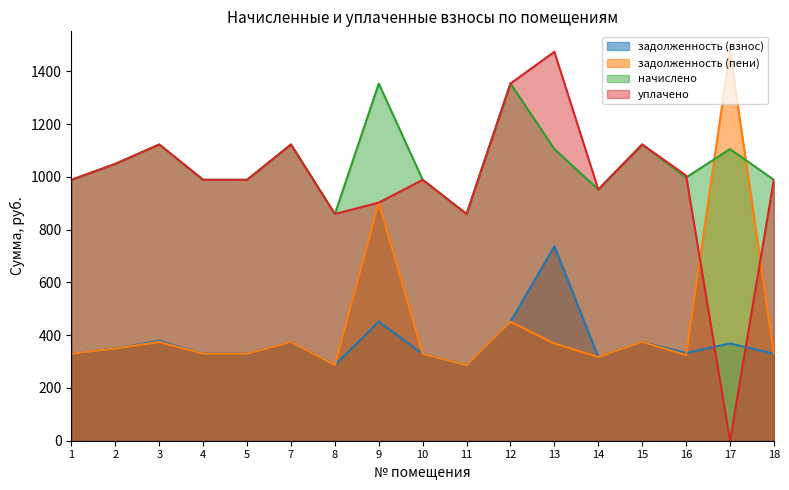

Where is the first local maximum for задолженность (пени)?

3